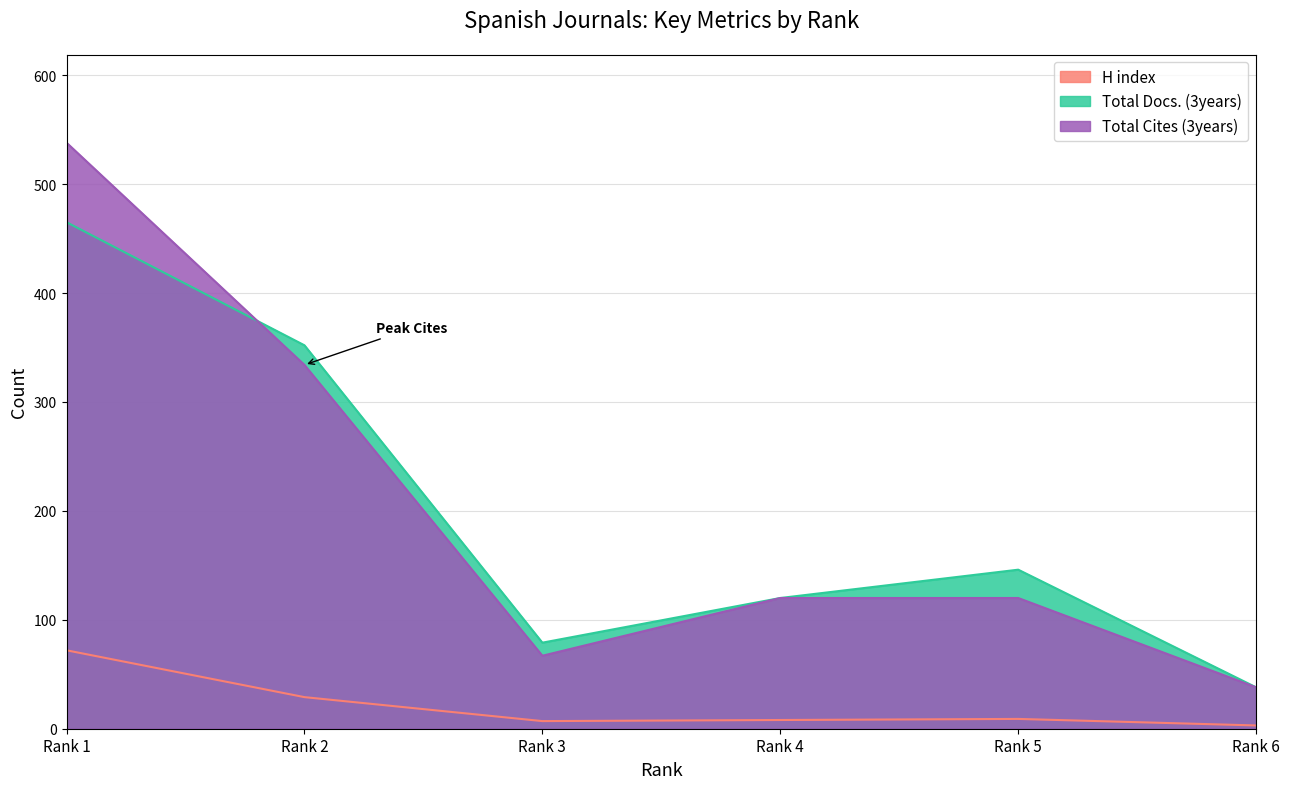

How many data points in Total Cites (3years) are above 120?

2